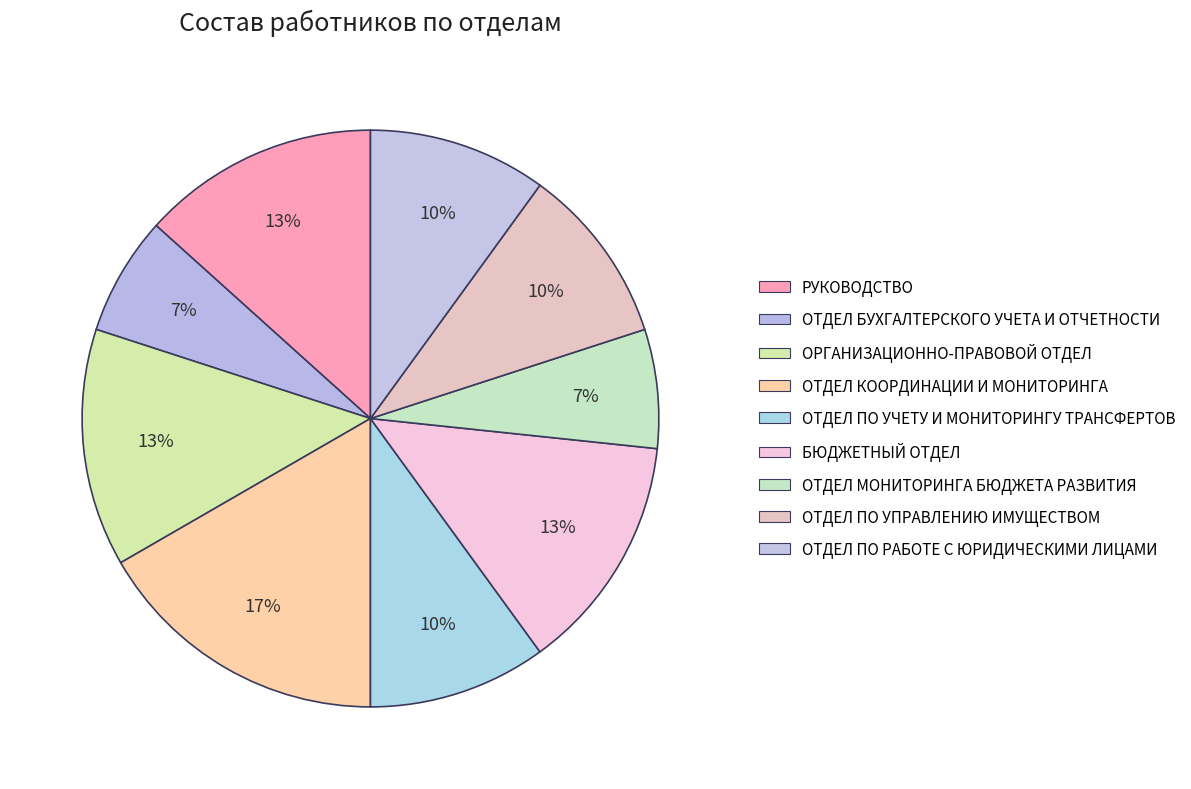

What is the largest slice in the pie chart?

ОТДЕЛ КООРДИНАЦИИ И МОНИТОРИНГА